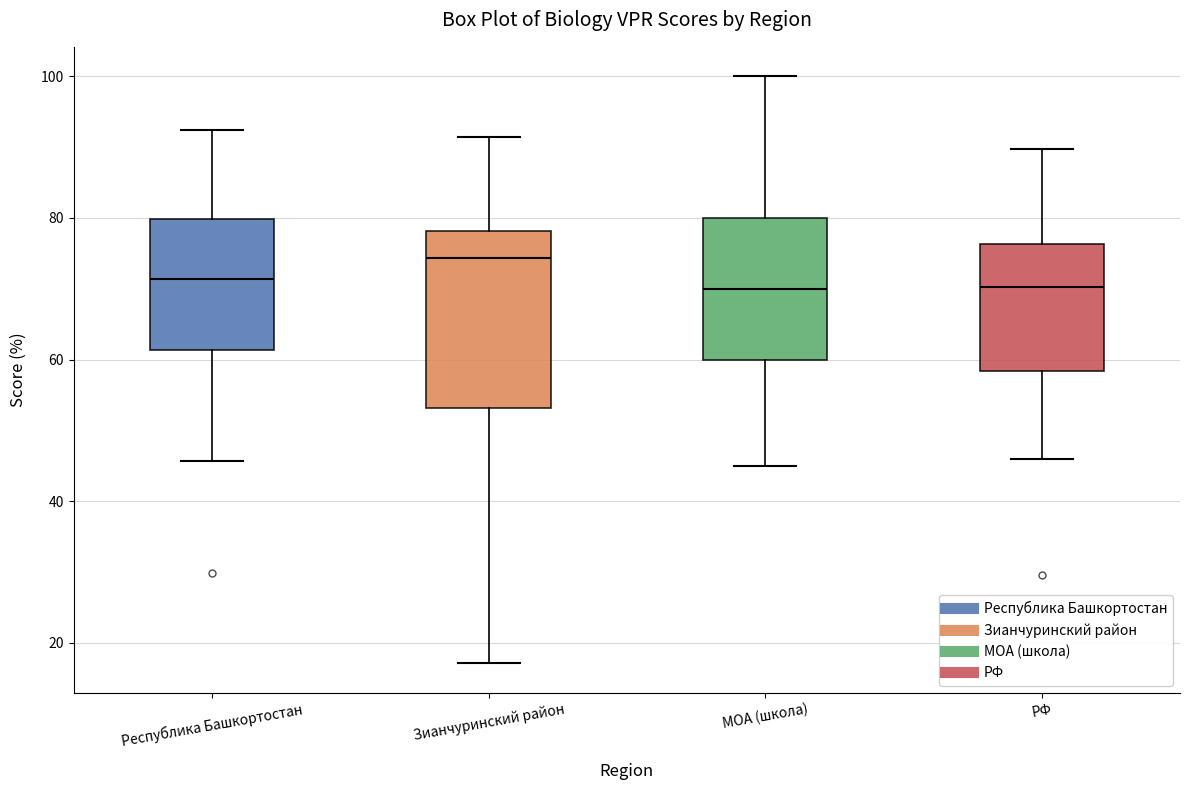

Which box is the tallest, from its lower edge to its upper edge?

Зианчуринский район